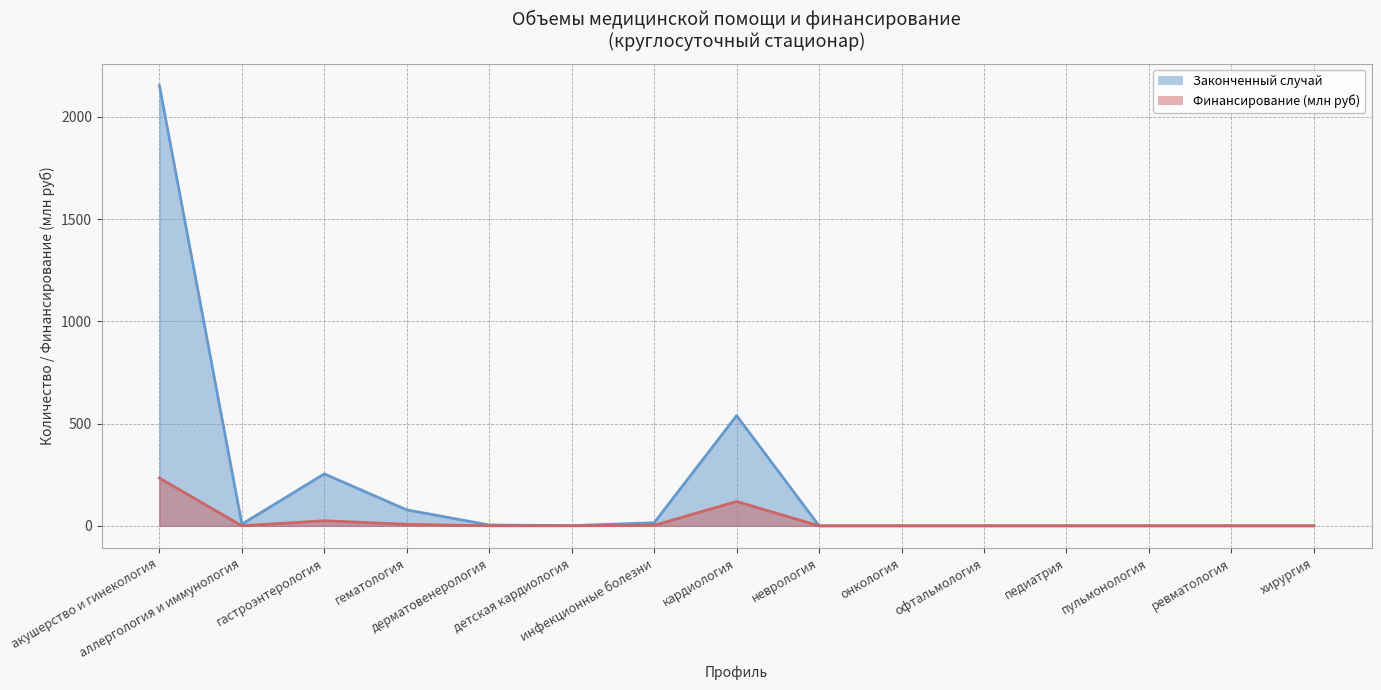

What position from the left is пульмонология?

13